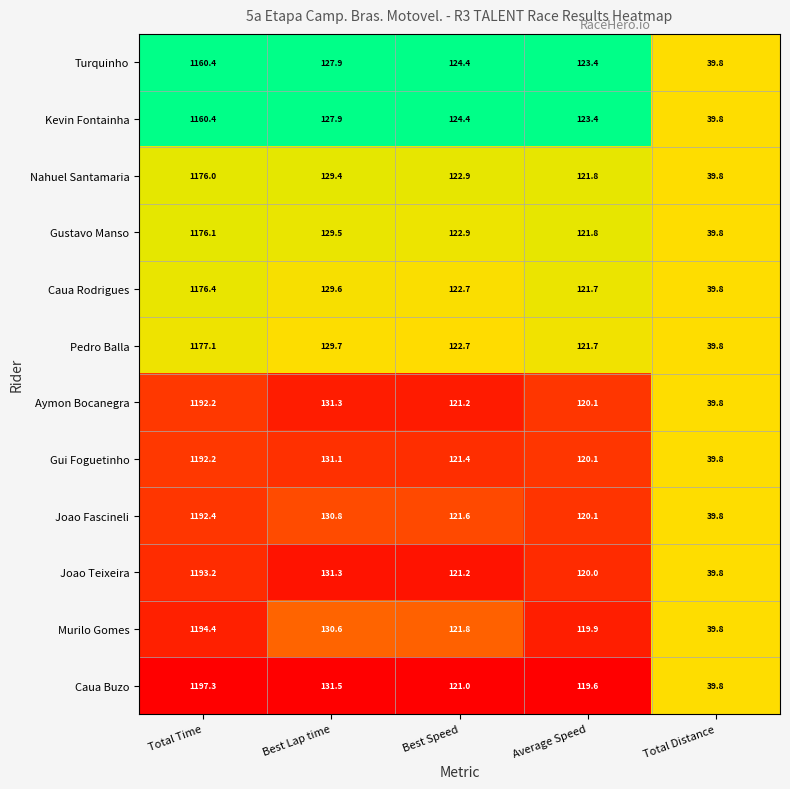

What is the difference between the maximum and second lowest values in the Joao Teixeira series?

1073.2